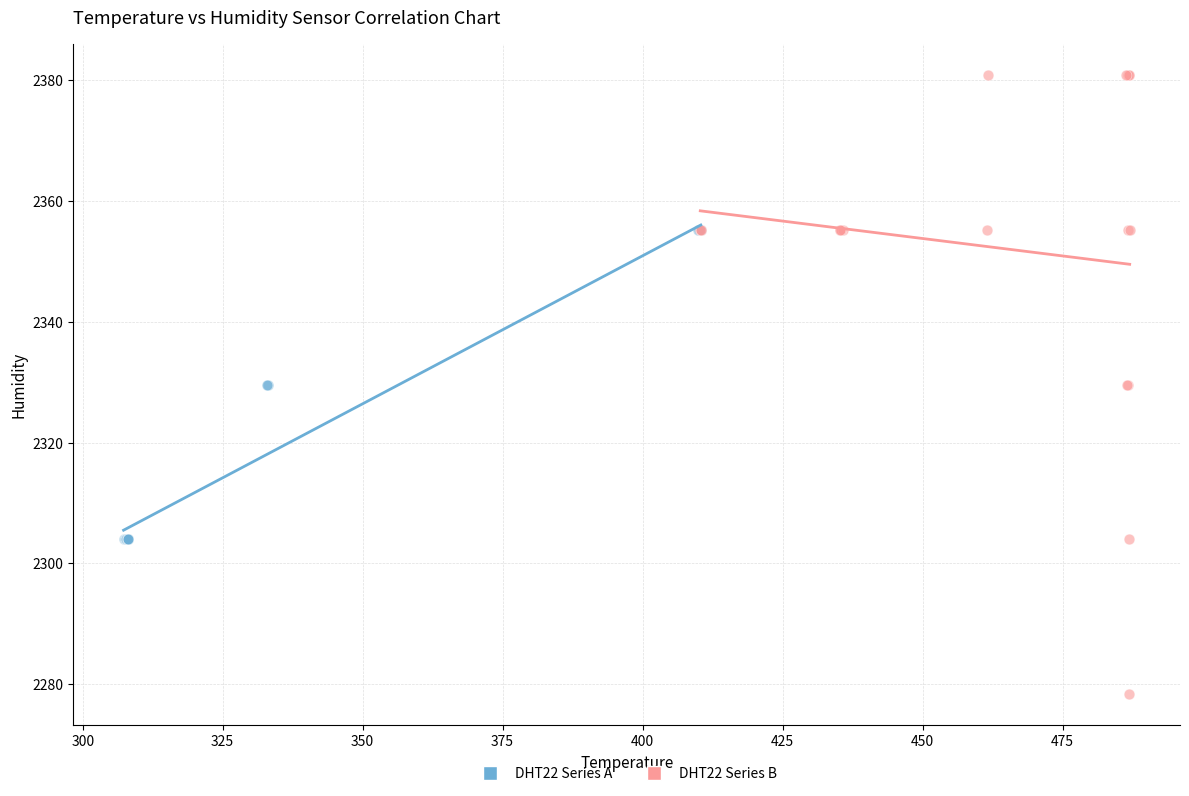

Which series contains the highest Y value?

DHT22 Series B